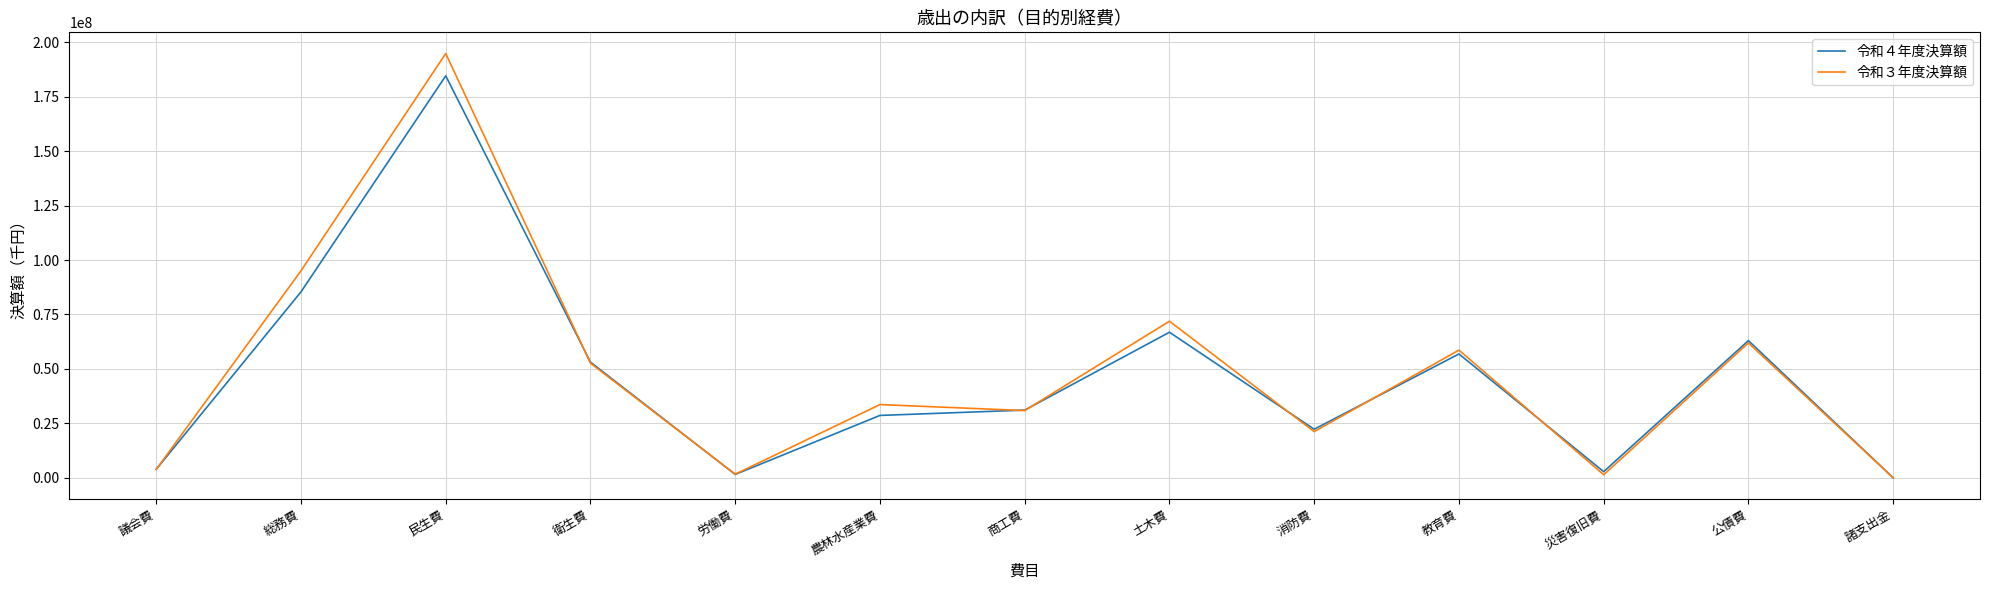

The value of 令和３年度決算額 at 消防費 is 21193484. True or false?

True